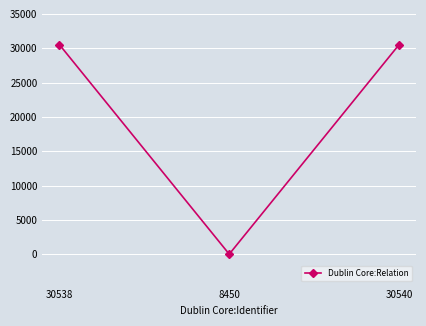

True or false: the data shows 54491 at 30538.

False